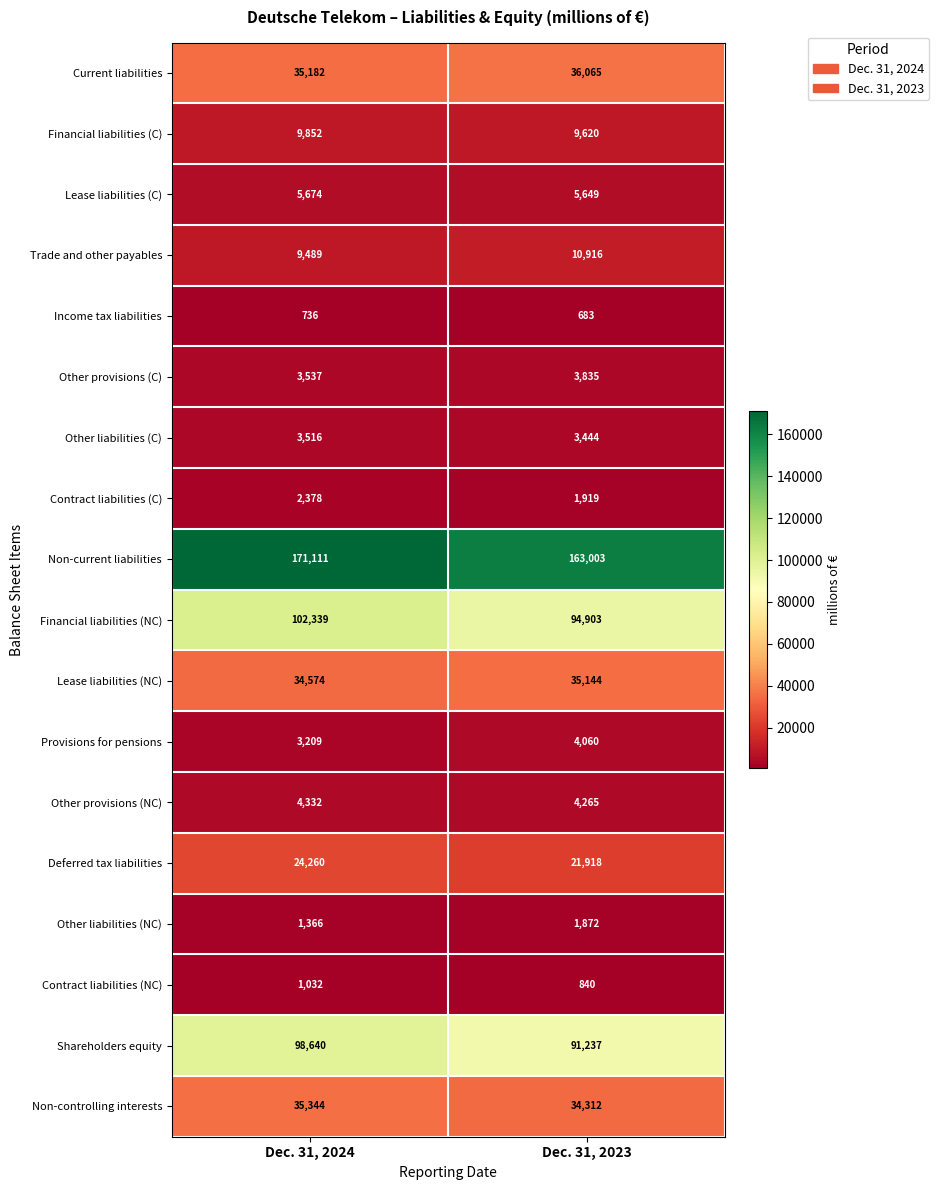

What is the difference between the maximum and minimum values in the Financial liabilities (C) series?

232